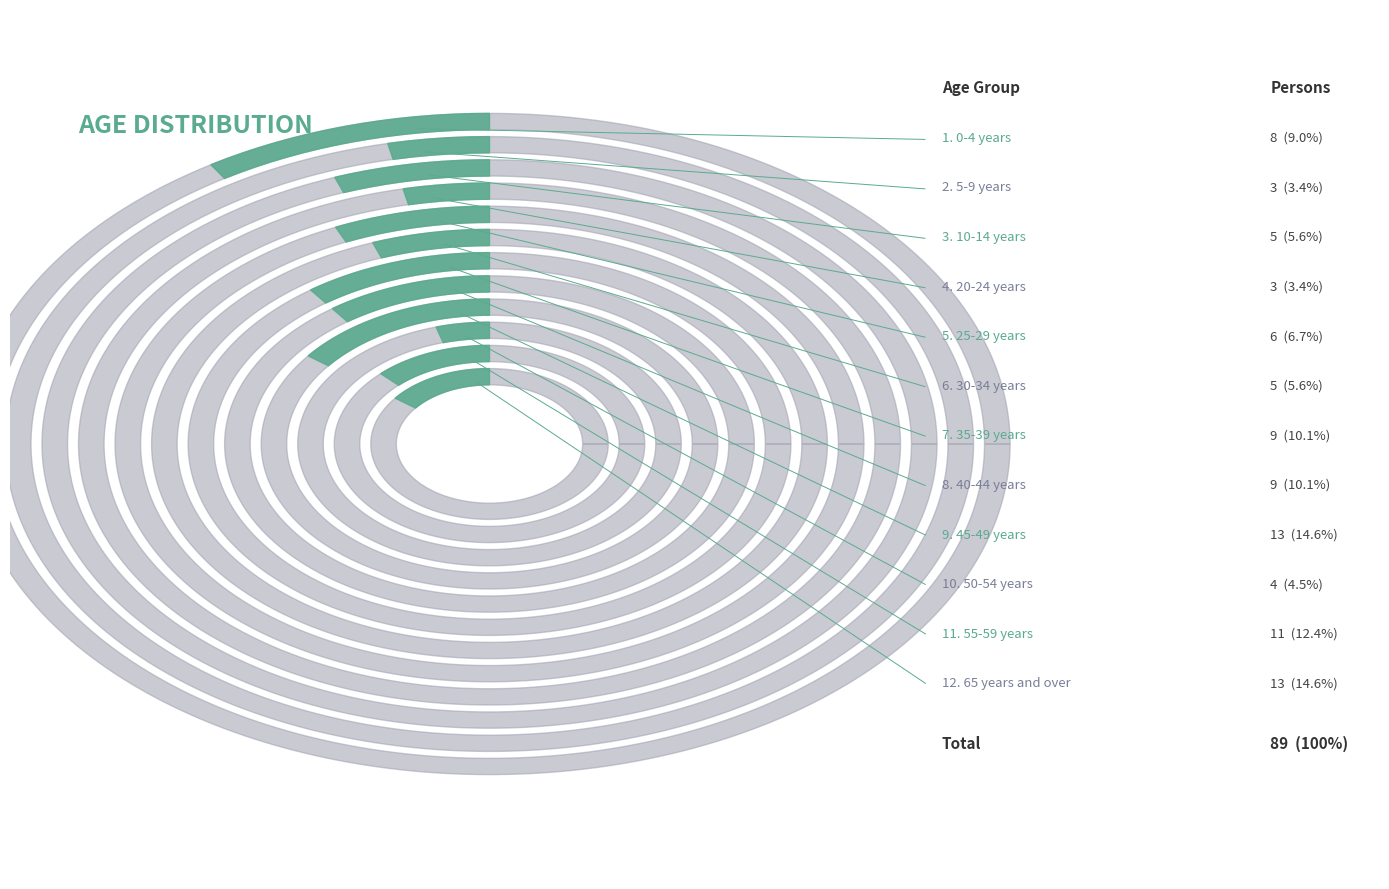

To the nearest percent, what is the combined percentage of 25-29 years and 40-44 years?

17%